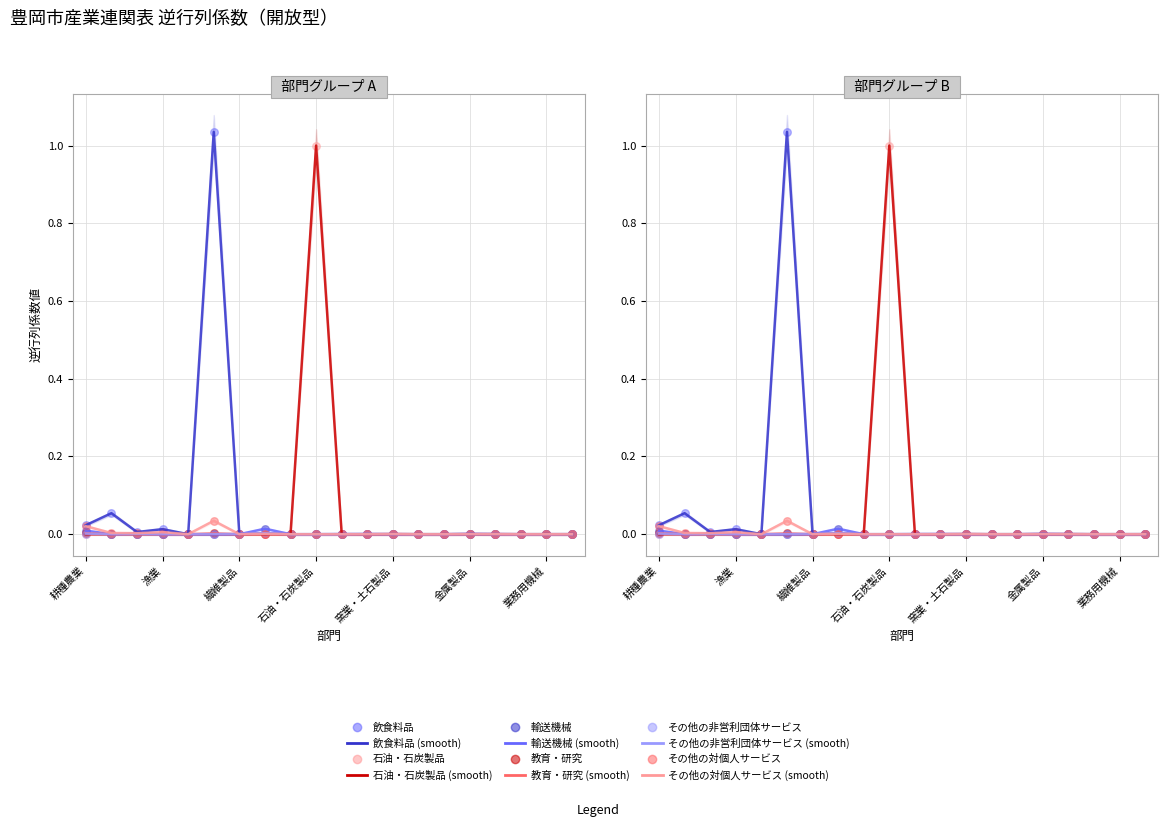

At how many categories does at least one series exceed 0?

17